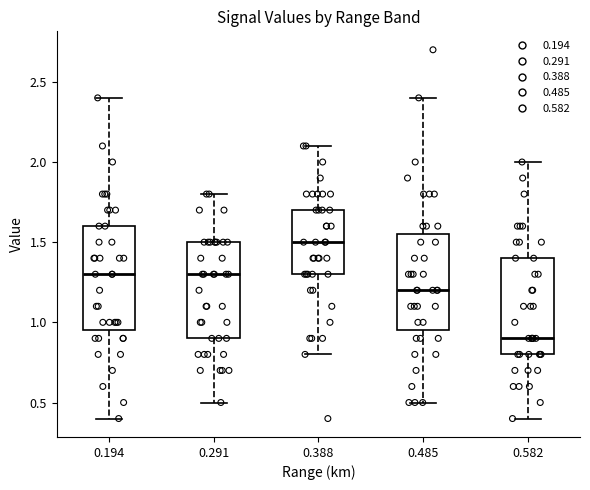

Which box is the tallest, from its lower edge to its upper edge?

0.194